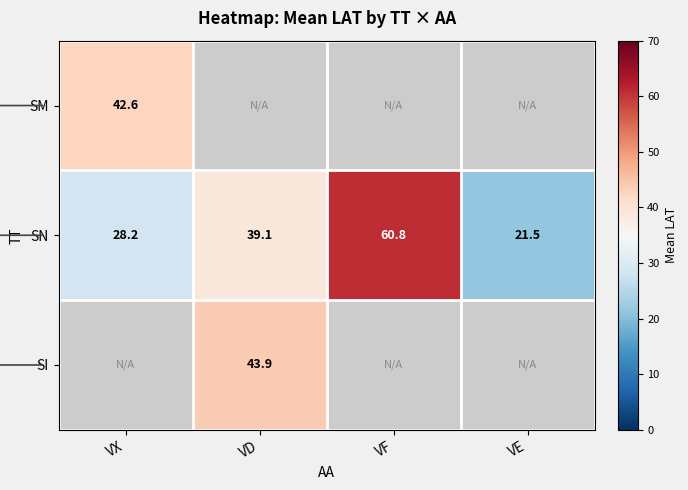

What value does the SN series have at VX?

28.2